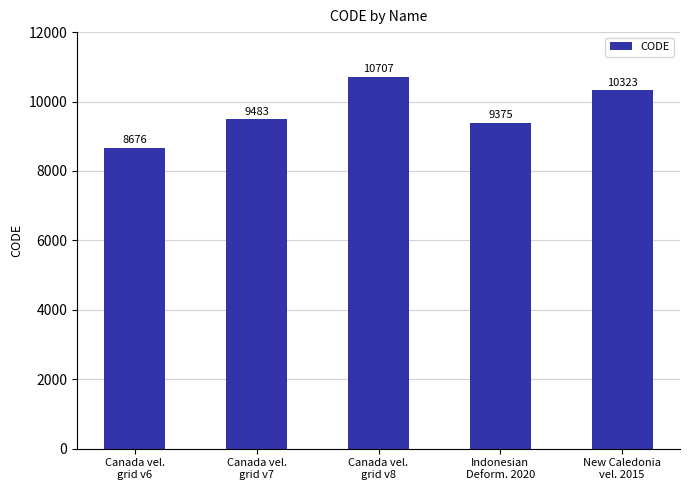

How many distinct data groups are displayed?

1